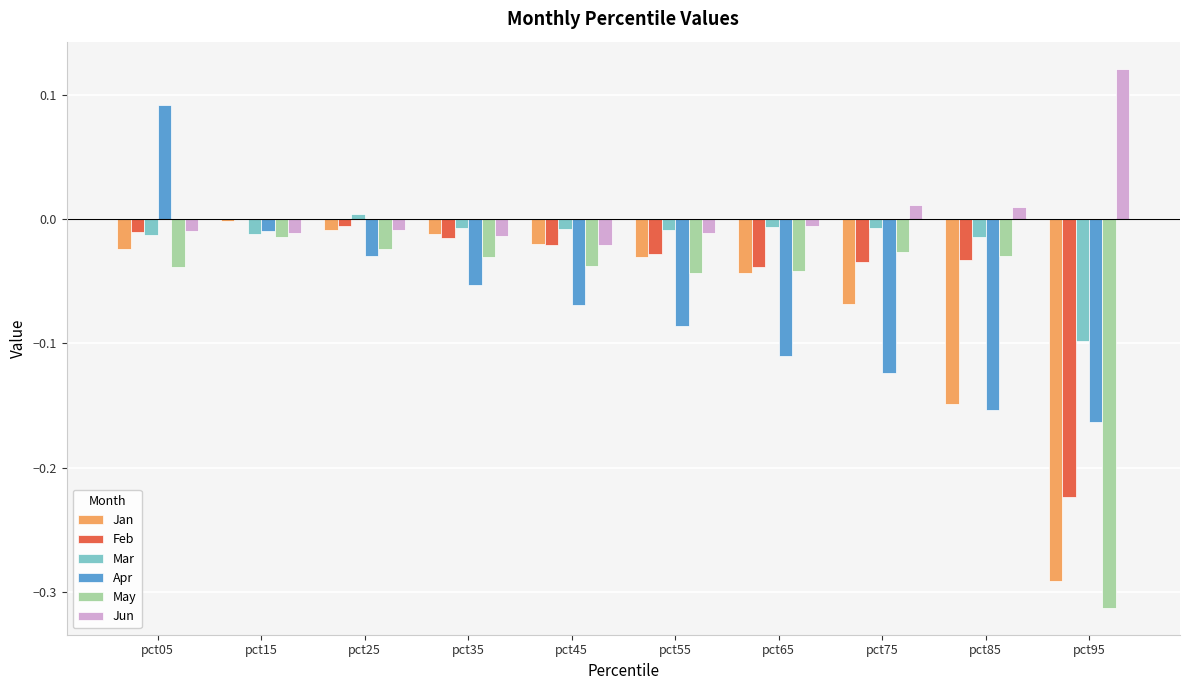

The May series shows -0.0 at pct75. True or false?

True